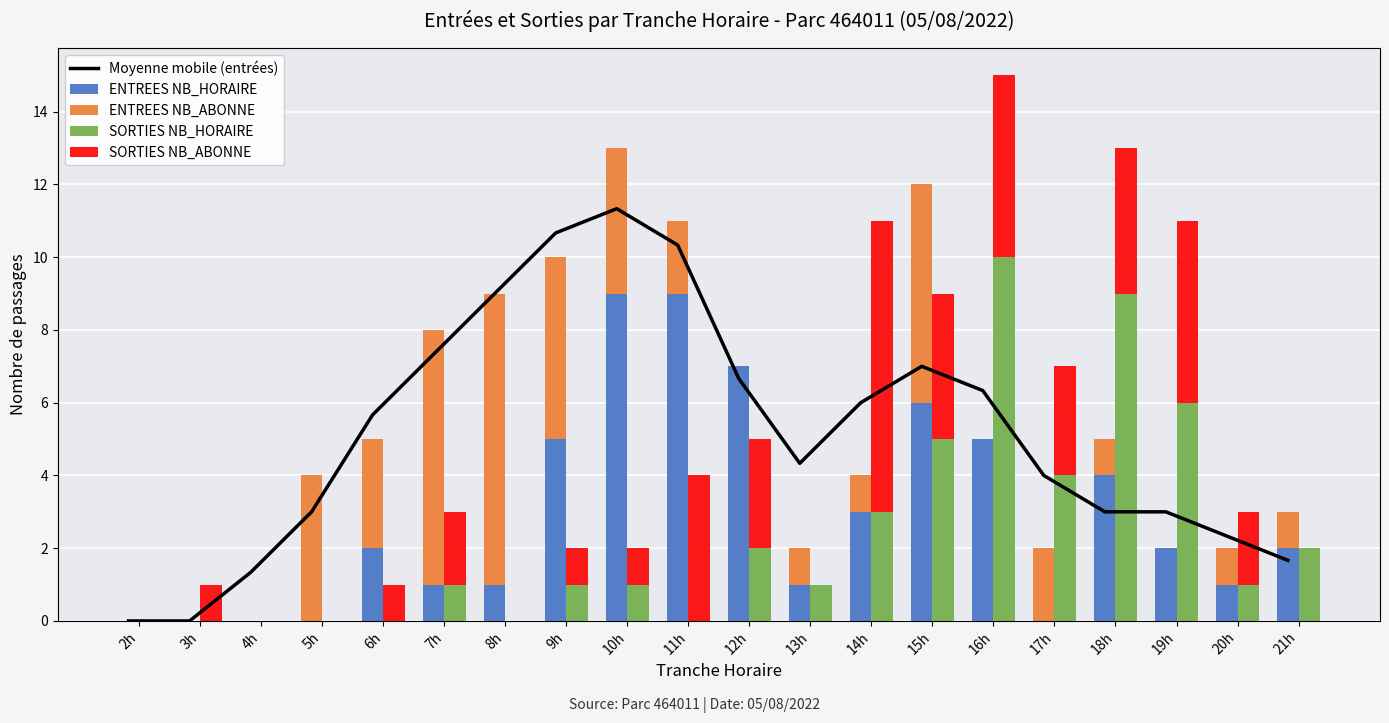

Which has a higher value, 16h or 18h?

16h